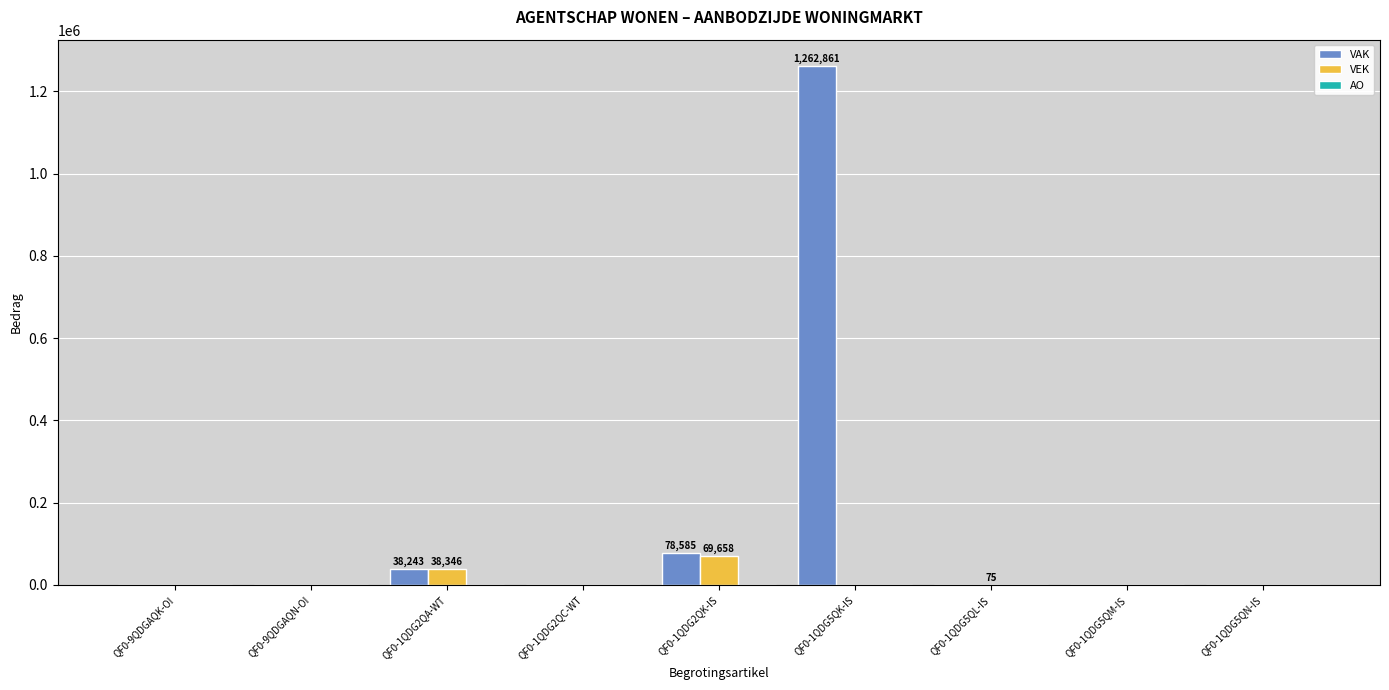

Which series changed the most between QF0-1QDG2QK-IS and QF0-1QDG5QN-IS?

VAK